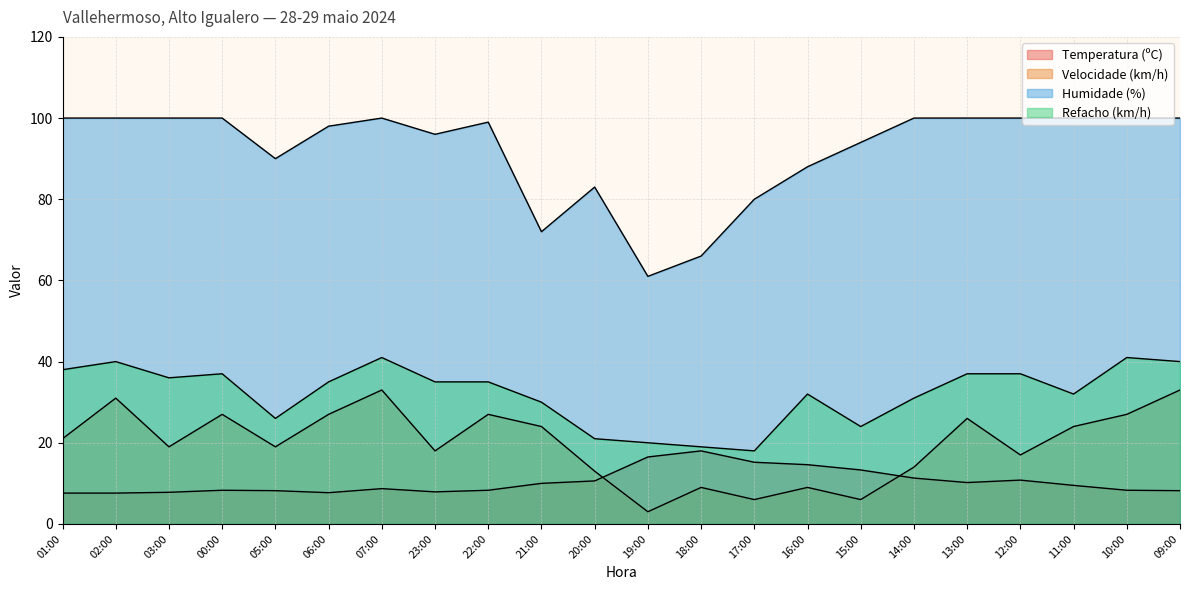

Rank the series by their maximum value, from highest to lowest.

Humidade (%), Refacho (km/h), Velocidade (km/h), Temperatura (ºC)